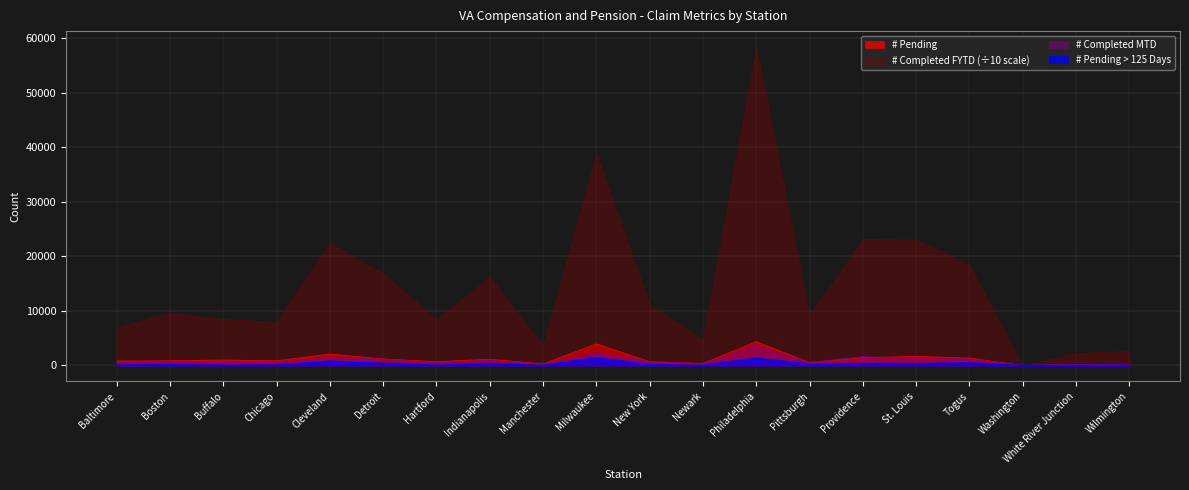

List the labels in order of # Completed MTD value, largest first.

Philadelphia, Milwaukee, Providence, Cleveland, St. Louis, Togus, Detroit, Indianapolis, New York, Boston, Buffalo, Pittsburgh, Chicago, Hartford, Baltimore, Newark, Manchester, White River Junction, Wilmington, Washington